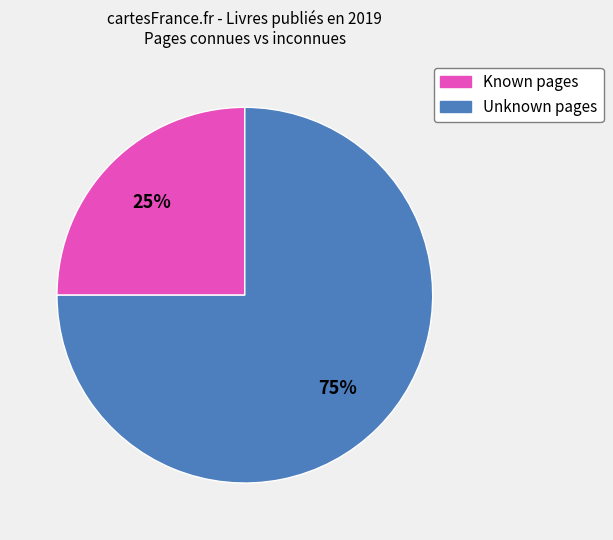

Does any single category account for the majority?

Yes